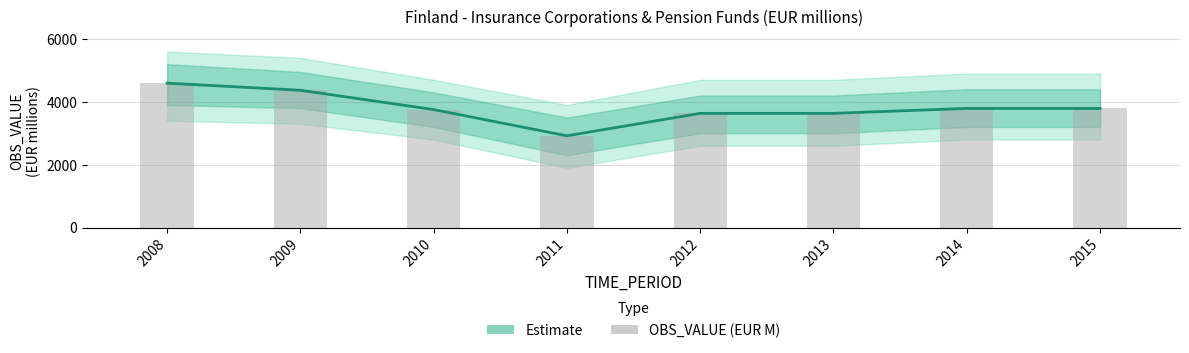

At which label does the data first exceed 3790?

2008